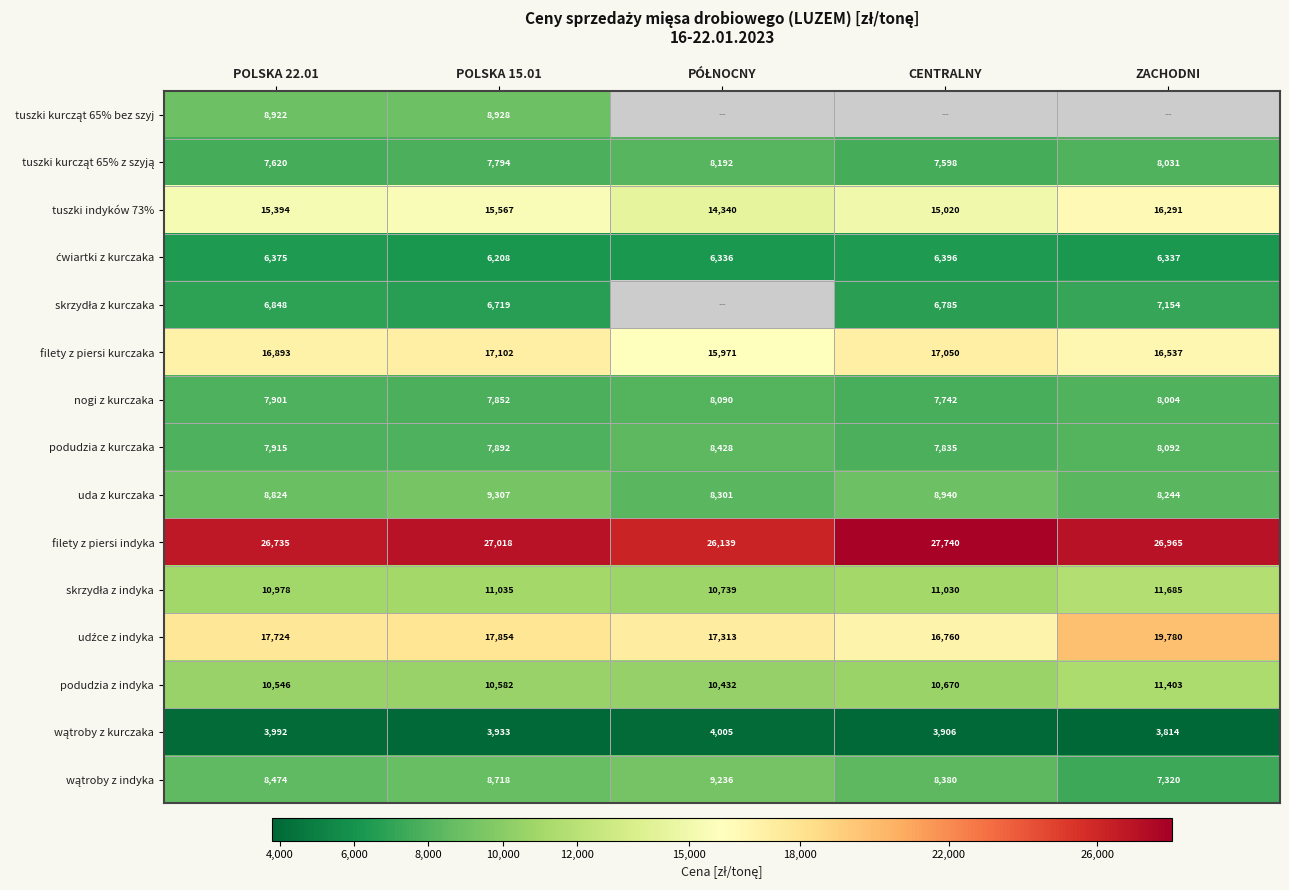

Between POLSKA 22.01 and POLSKA 15.01, which series saw the biggest shift?

uda z kurczaka